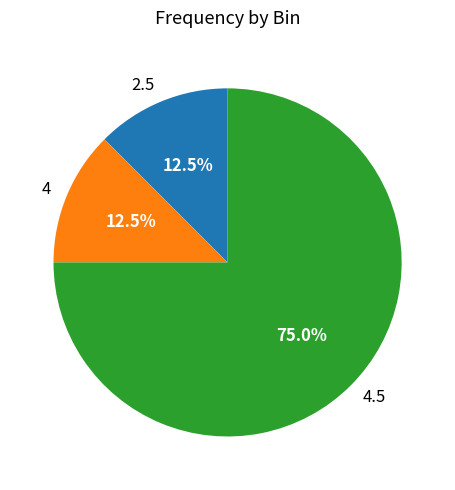

To the nearest percent, what is the difference between the largest and smallest slice percentages?

62%